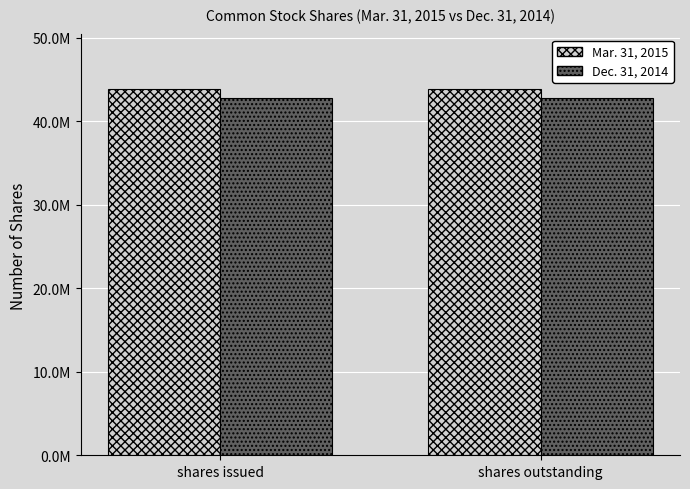

What is the highest value of the Dec. 31, 2014 series?

42825676